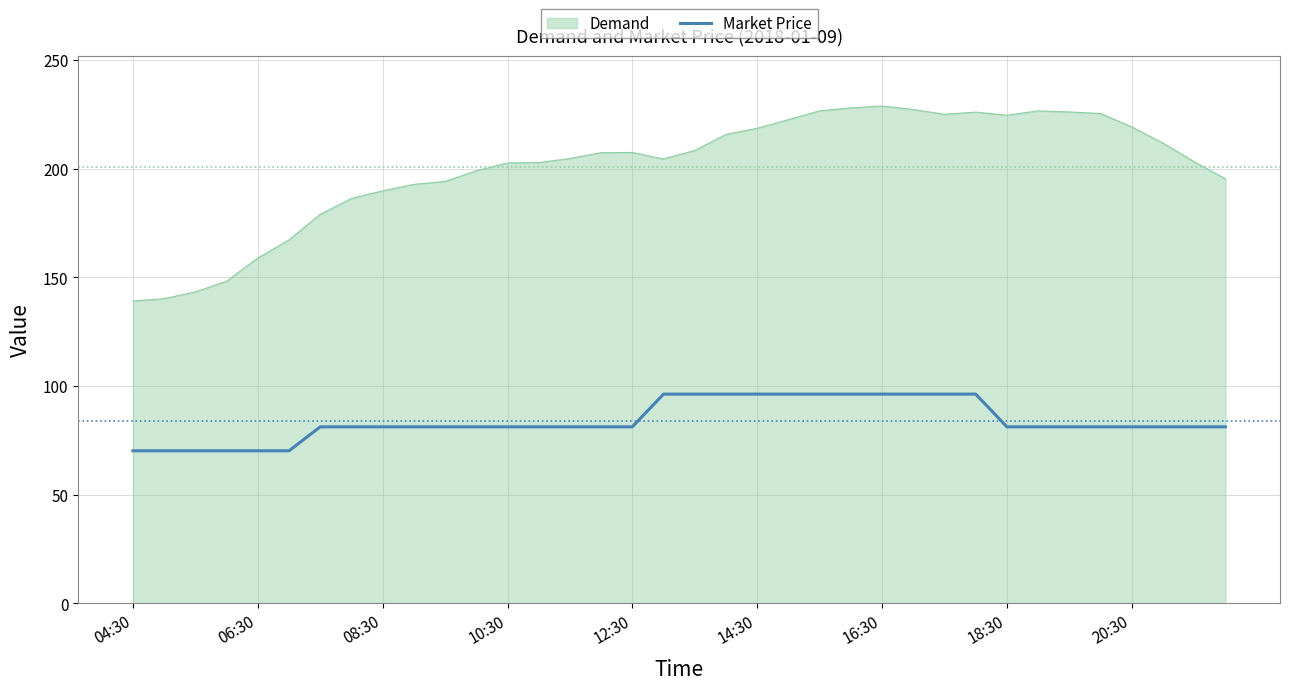

Which series has the largest total across all categories?

Demand